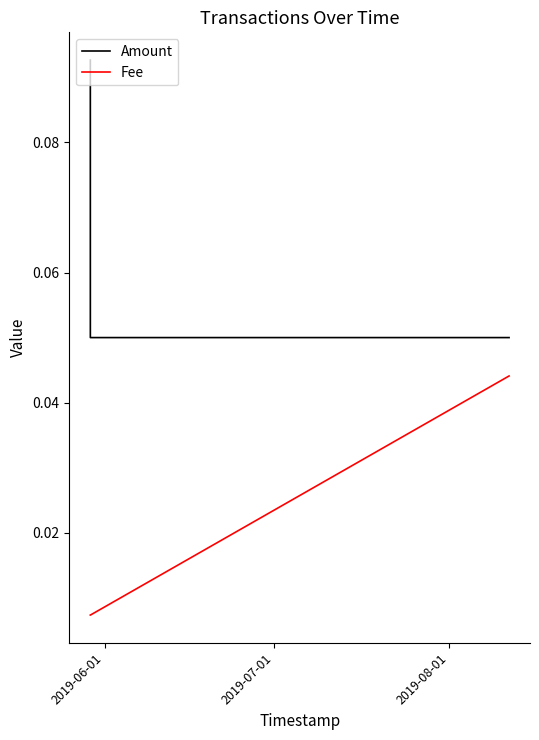

Which series has the largest range (max minus min)?

Amount